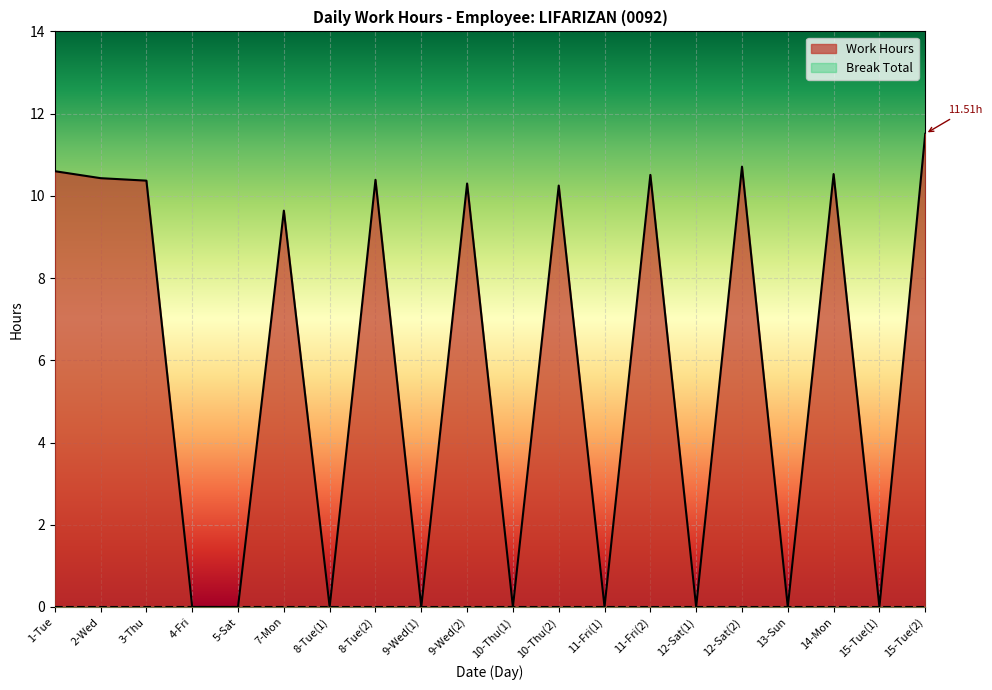

What is the sum of all values?

115.2